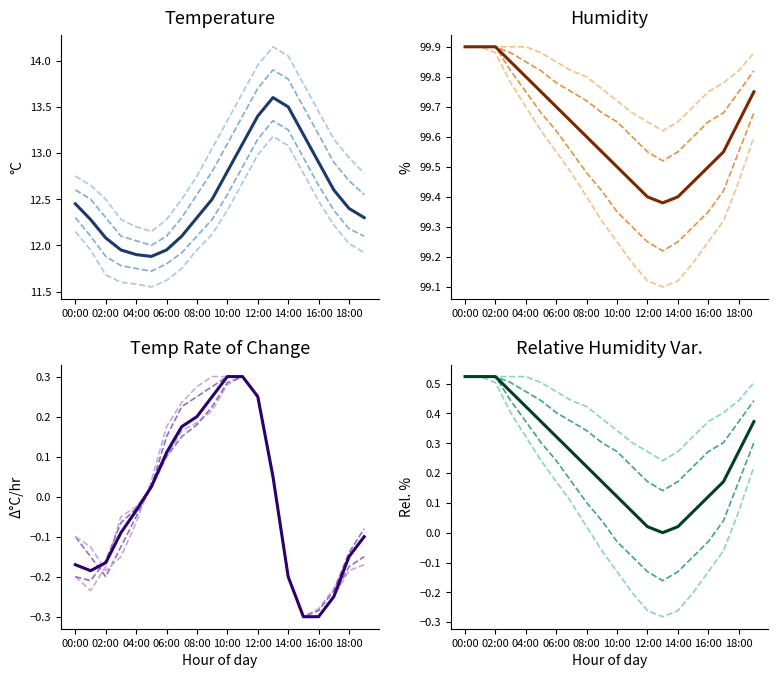

Which series has the largest total across all categories?

humidity